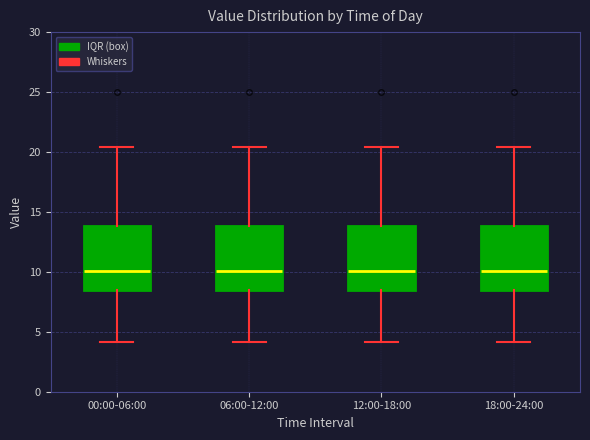

Reading left to right, read every box against the y-axis: the position of its median line, the range the box covers, and the ends of its whiskers. The values are not printed on the chart, so give them approximately, as read against the axis.

00:00-06:00: median 10.0, box 8.5 to 14.0, whiskers 4.0 to 20.5
06:00-12:00: median 10.0, box 8.5 to 14.0, whiskers 4.0 to 20.5
12:00-18:00: median 10.0, box 8.5 to 14.0, whiskers 4.0 to 20.5
18:00-24:00: median 10.0, box 8.5 to 14.0, whiskers 4.0 to 20.5